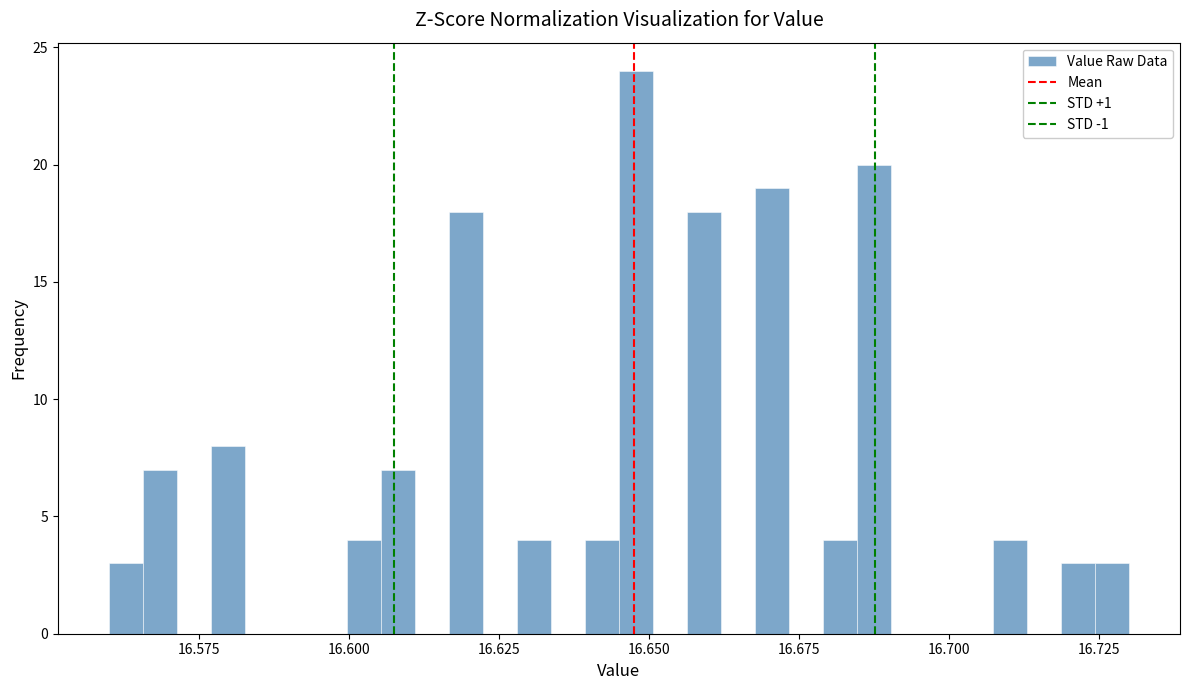

Around what value on the x-axis is the tallest bar? Give the approximate position of its centre, as read against the axis.

16.650